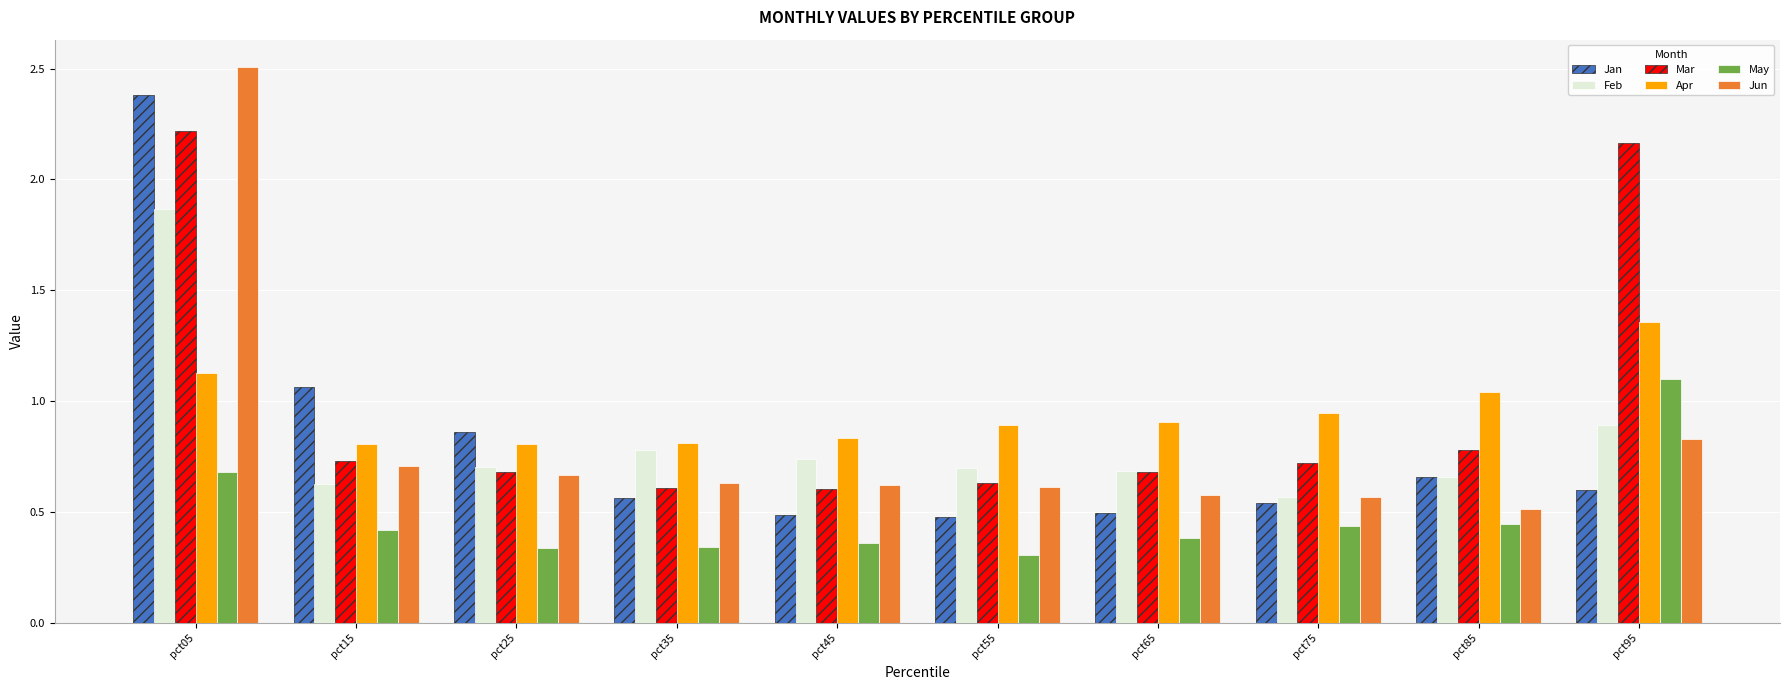

What is the greatest value displayed?

2.5